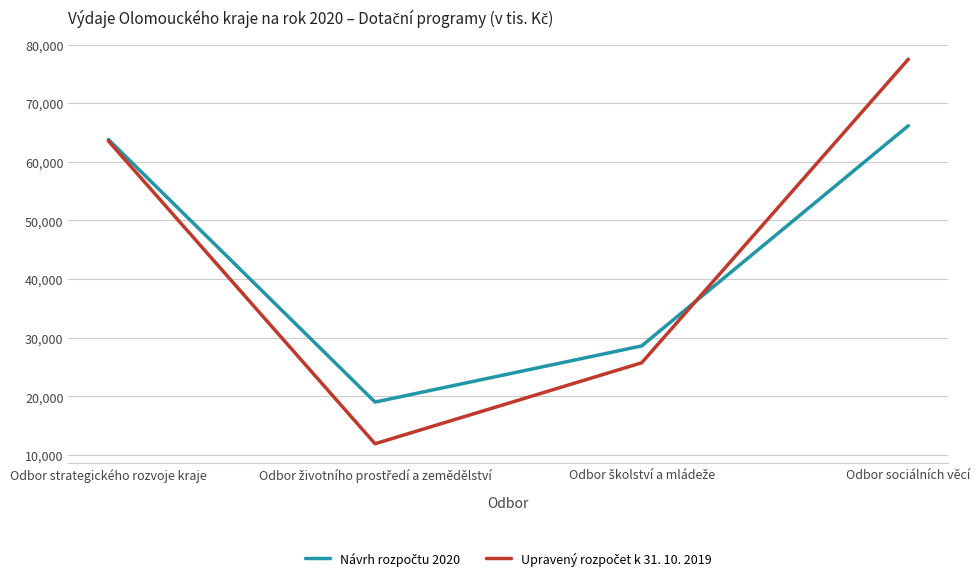

At which category is the sum across all series the highest?

Odbor sociálních věcí